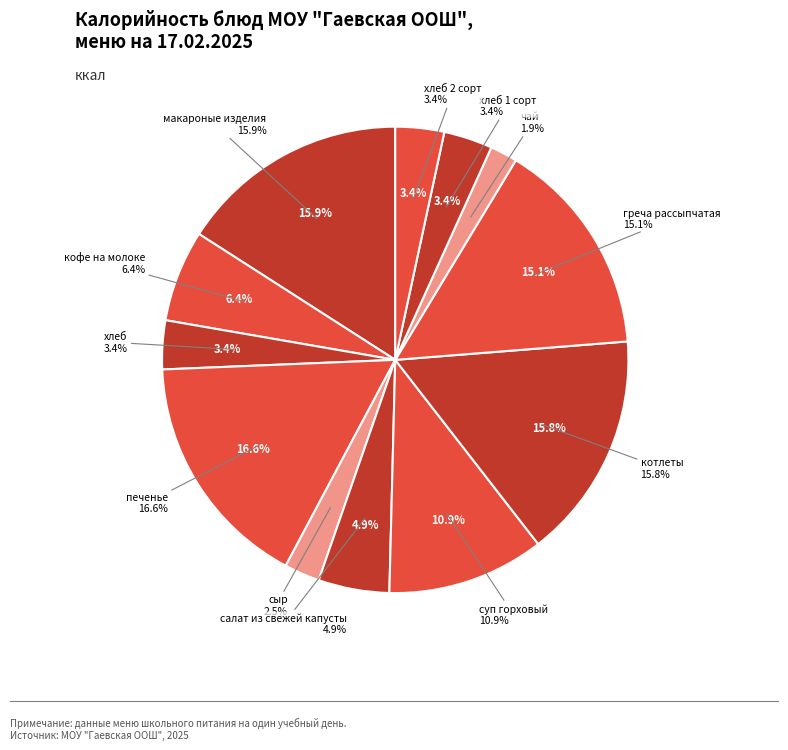

Count the number of slices in the pie.

12